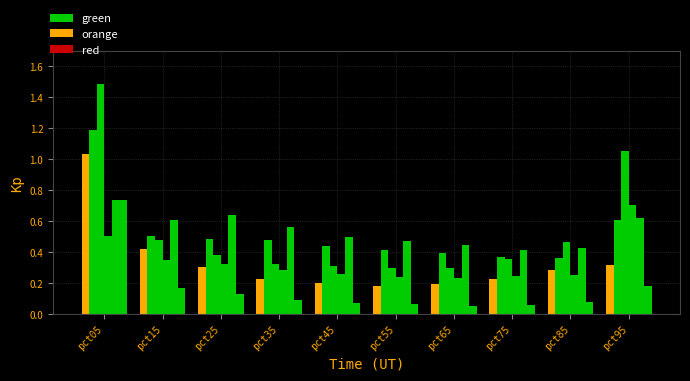

Reading right to left, extract all data points from this chart.

Jan: pct95=0.3	pct85=0.3	pct75=0.2	pct65=0.2	pct55=0.2	pct45=0.2	pct35=0.2	pct25=0.3	pct15=0.4	pct05=1.0
Feb: pct95=0.6	pct85=0.4	pct75=0.4	pct65=0.4	pct55=0.4	pct45=0.4	pct35=0.5	pct25=0.5	pct15=0.5	pct05=1.2
Mar: pct95=1.1	pct85=0.5	pct75=0.4	pct65=0.3	pct55=0.3	pct45=0.3	pct35=0.3	pct25=0.4	pct15=0.5	pct05=1.5
Apr: pct95=0.7	pct85=0.3	pct75=0.2	pct65=0.2	pct55=0.2	pct45=0.3	pct35=0.3	pct25=0.3	pct15=0.4	pct05=0.5
May: pct95=0.6	pct85=0.4	pct75=0.4	pct65=0.4	pct55=0.5	pct45=0.5	pct35=0.6	pct25=0.6	pct15=0.6	pct05=0.7
Jun: pct95=0.2	pct85=0.1	pct75=0.1	pct65=0.1	pct55=0.1	pct45=0.1	pct35=0.1	pct25=0.1	pct15=0.2	pct05=0.7